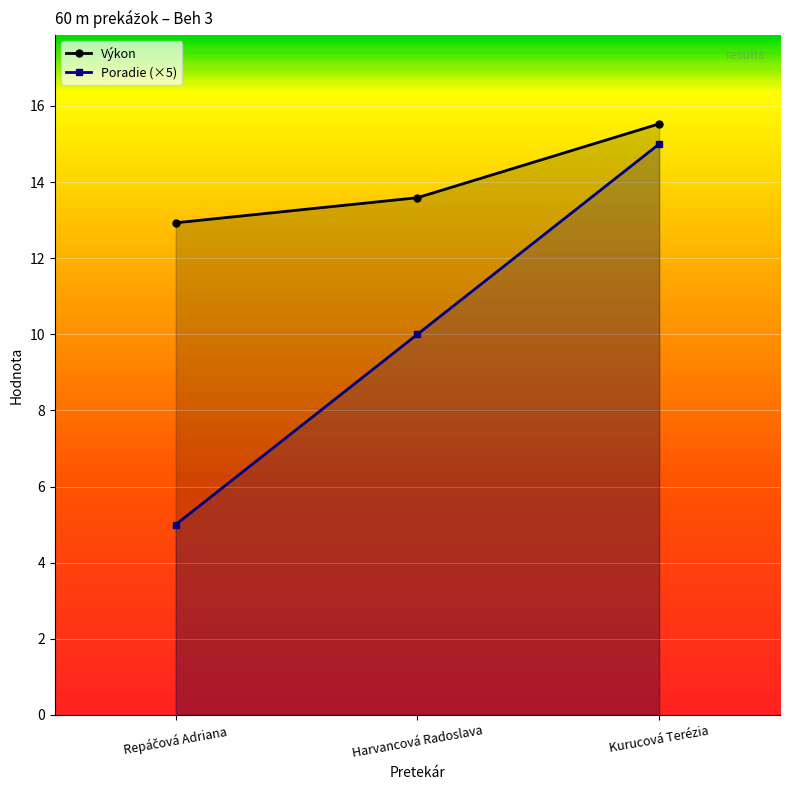

Which category has the lowest value across all series?

Repáčová Adriana